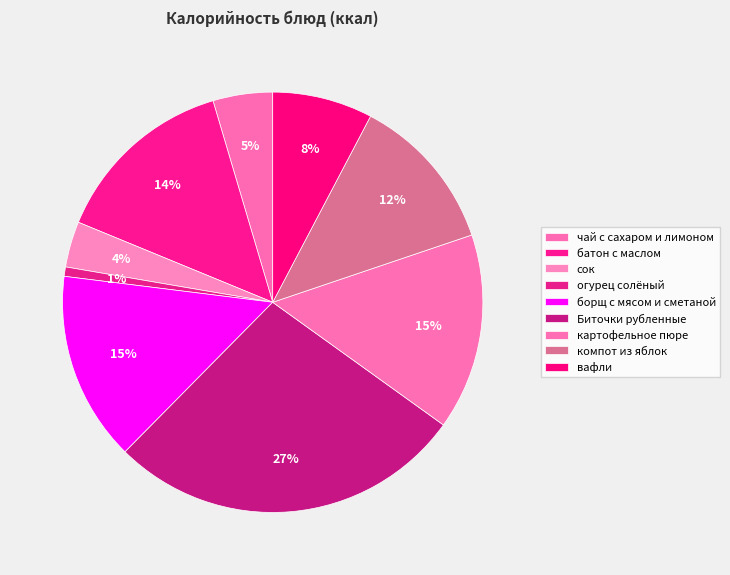

How many segments does this pie chart have?

9